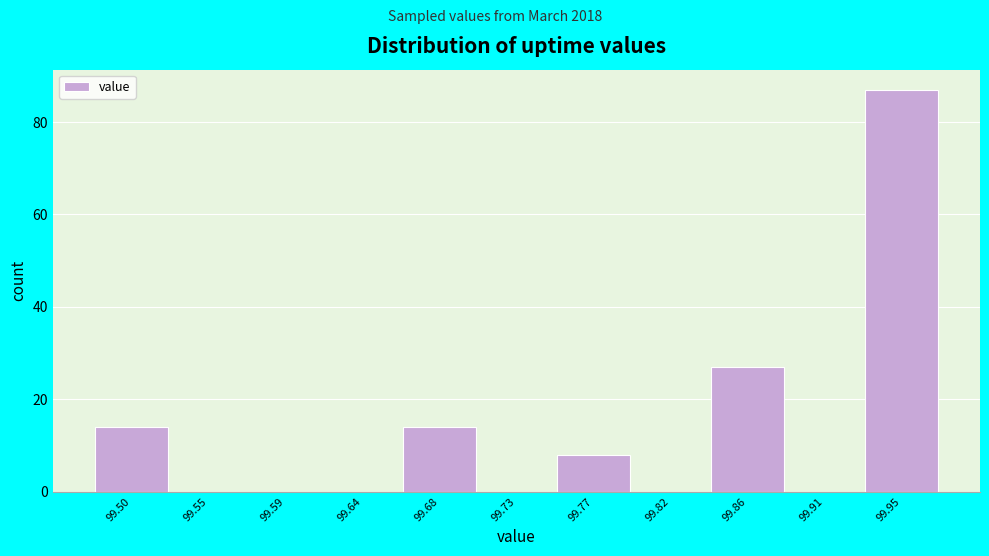

Reading left to right, list all the values displayed in this chart.

99.50=14	99.55=0	99.59=0	99.64=0	99.68=14	99.73=0	99.77=8	99.82=0	99.86=27	99.91=0	99.95=87